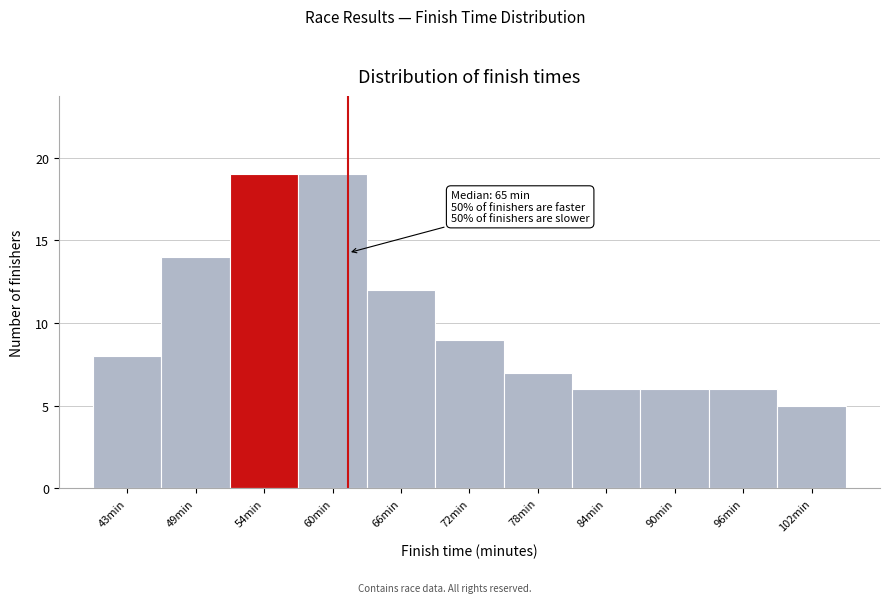

Reading right to left, extract all data points from this chart.

102min=5	96min=6	90min=6	84min=6	78min=7	72min=9	66min=12	60min=19	54min=19	49min=14	43min=8